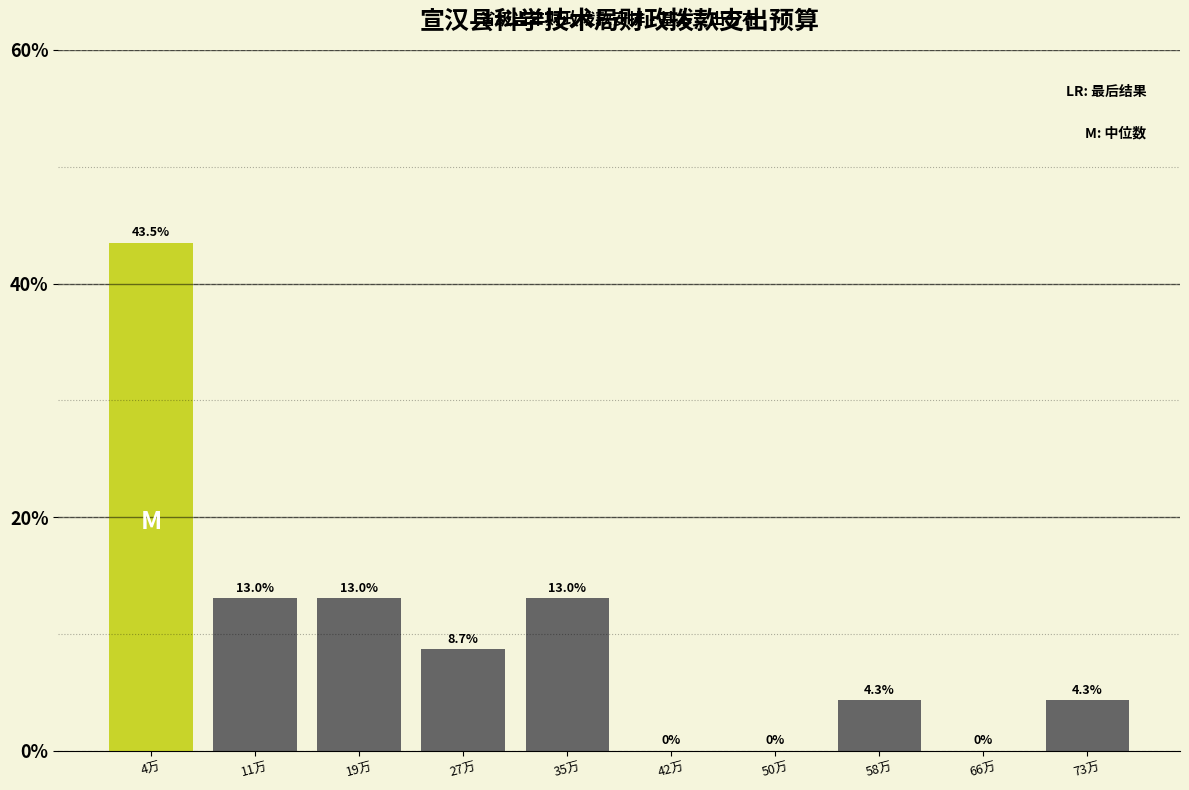

Reading right to left, list all the values displayed in this chart.

73万=4.3	66万=0.0	58万=4.3	50万=0.0	42万=0.0	35万=13.0	27万=8.7	19万=13.0	11万=13.0	4万=43.5